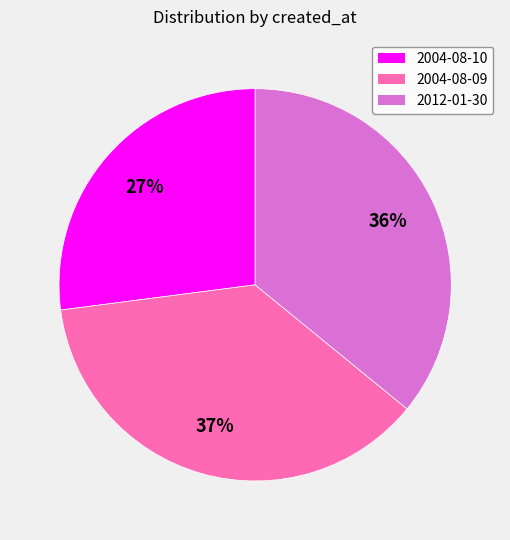

What is the largest slice in the pie chart?

2004-08-09